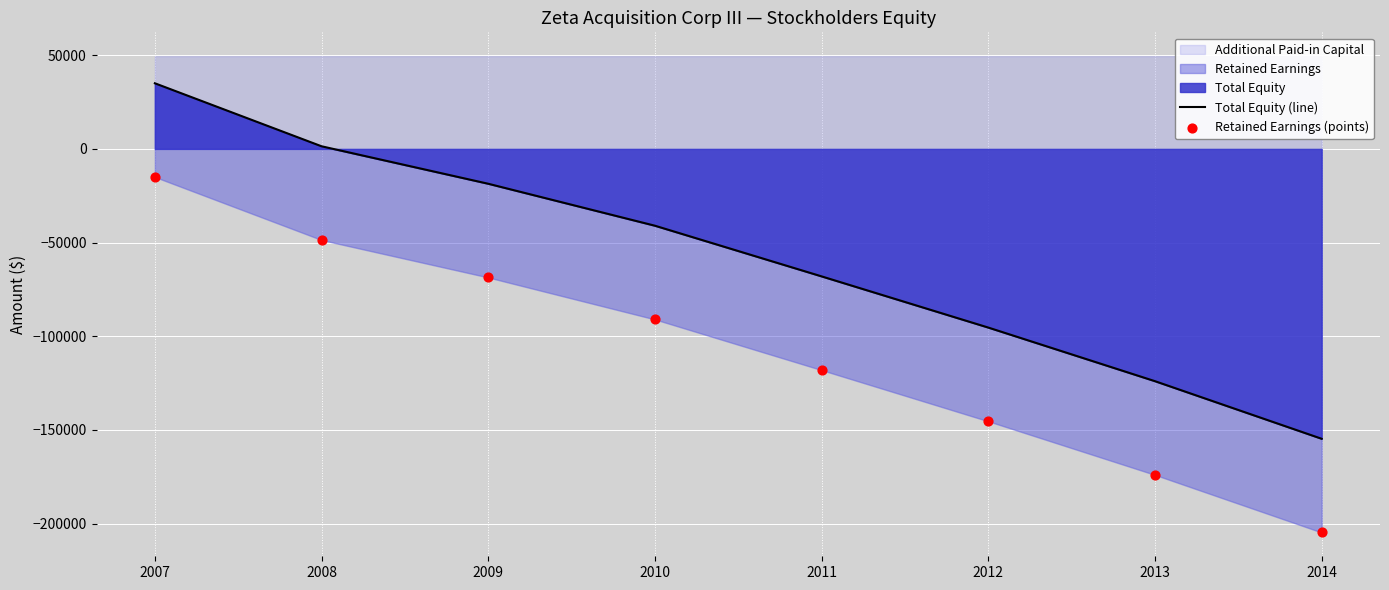

What is the total value across all series at 2014?

-359382